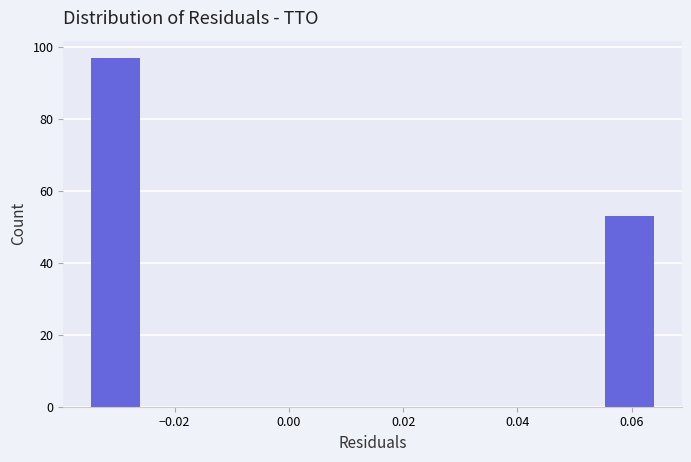

Reading left to right, list every bar in this chart as the range it spans on the x-axis followed by its height. Neither the bar edges nor the heights are printed on the chart, so give them approximately, as read against the axes.

-0.036 to -0.026: 98
-0.026 to -0.016: 0
-0.016 to -0.006: 0
-0.006 to 0.004: 0
0.004 to 0.014: 0
0.014 to 0.024: 0
0.024 to 0.034: 0
0.034 to 0.044: 0
0.044 to 0.054: 0
0.054 to 0.064: 54